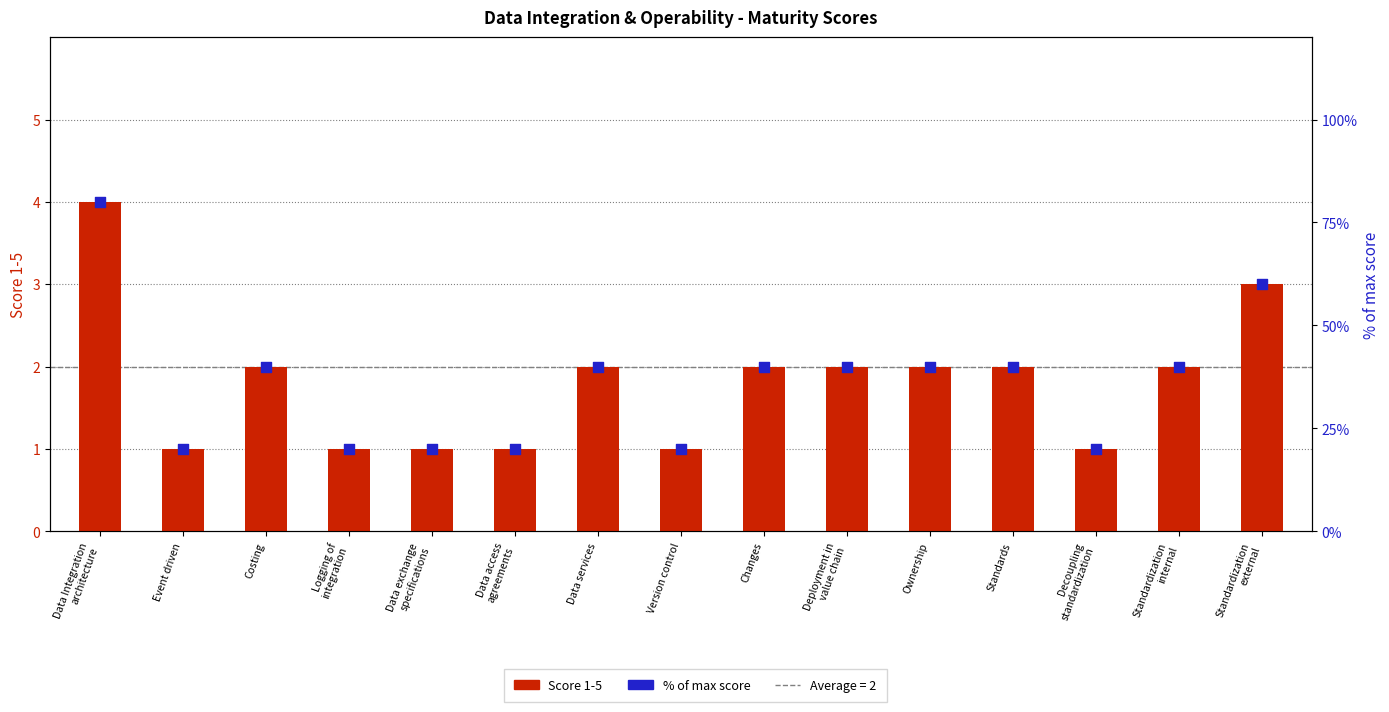

Which series has the largest Y range (max minus min)?

% of max score